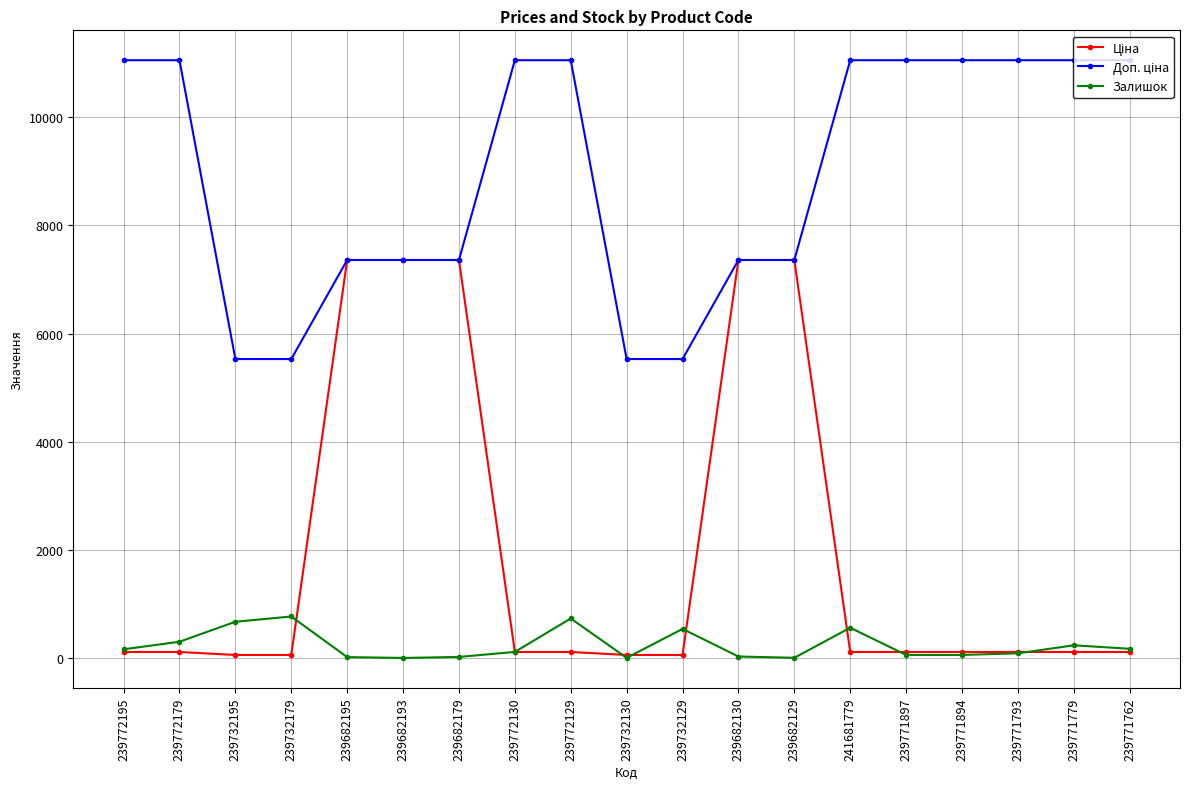

True or false: Залишок has more than 0 interior local peaks.

True